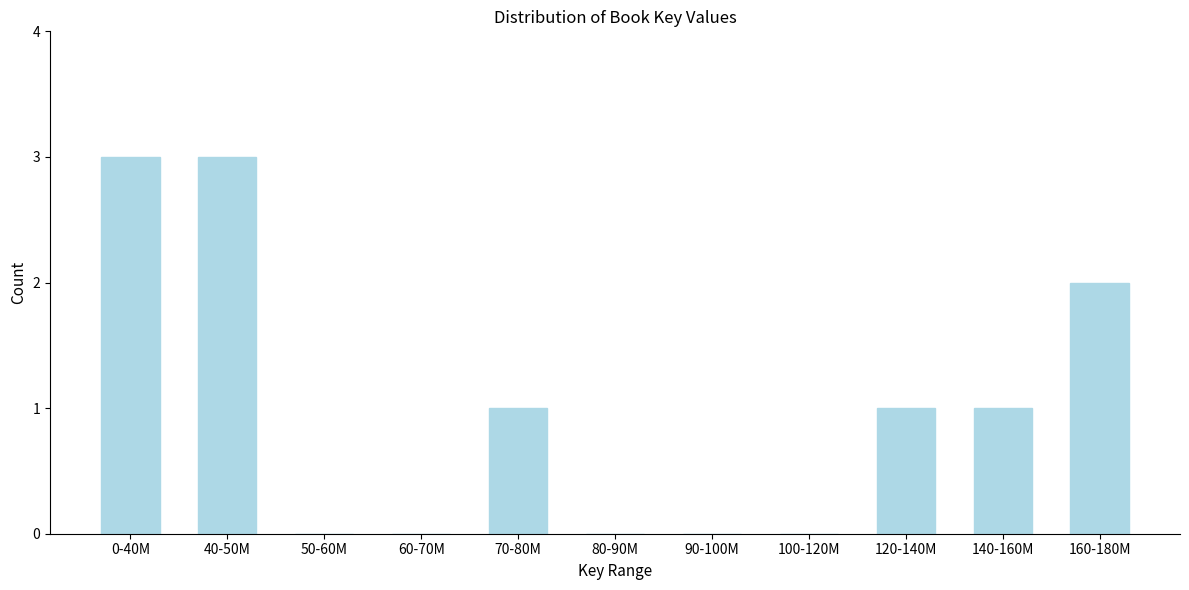

Reading left to right, transcribe all the data shown in this chart.

0-40M=3	40-50M=3	50-60M=0	60-70M=0	70-80M=1	80-90M=0	90-100M=0	100-120M=0	120-140M=1	140-160M=1	160-180M=2